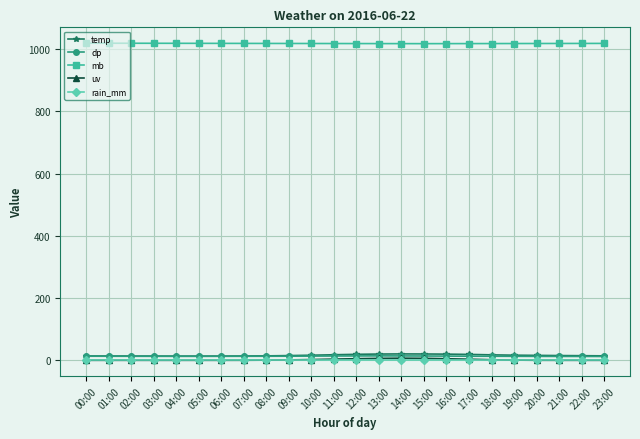

True or false: dp and rain_mm intersect in this chart.

False